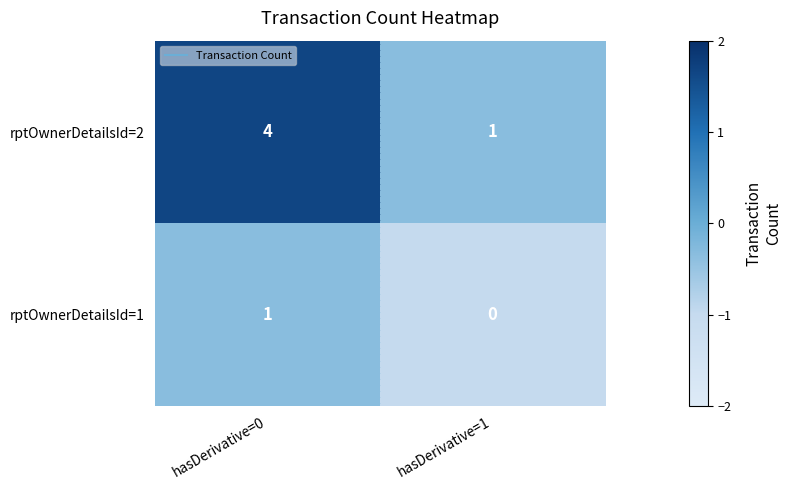

Is it true that rptOwnerDetailsId=2 equals 2 at hasDerivative=1?

False